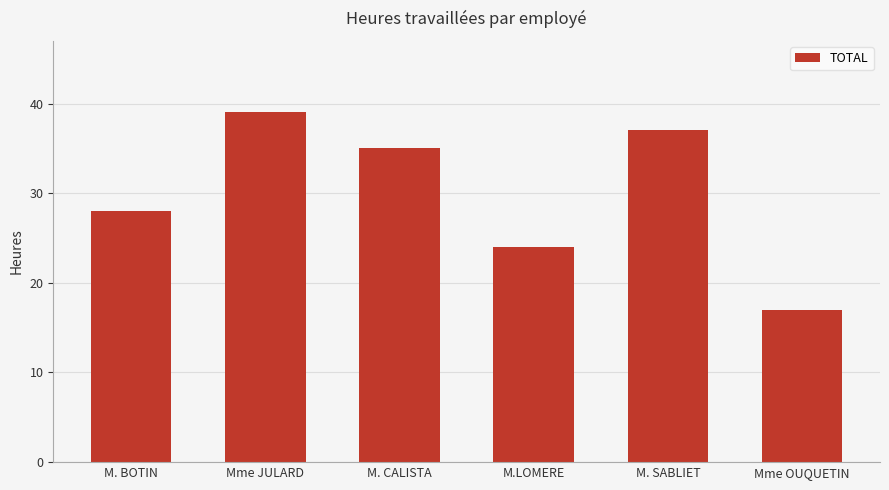

Which label corresponds to the largest value in the chart?

Mme JULARD